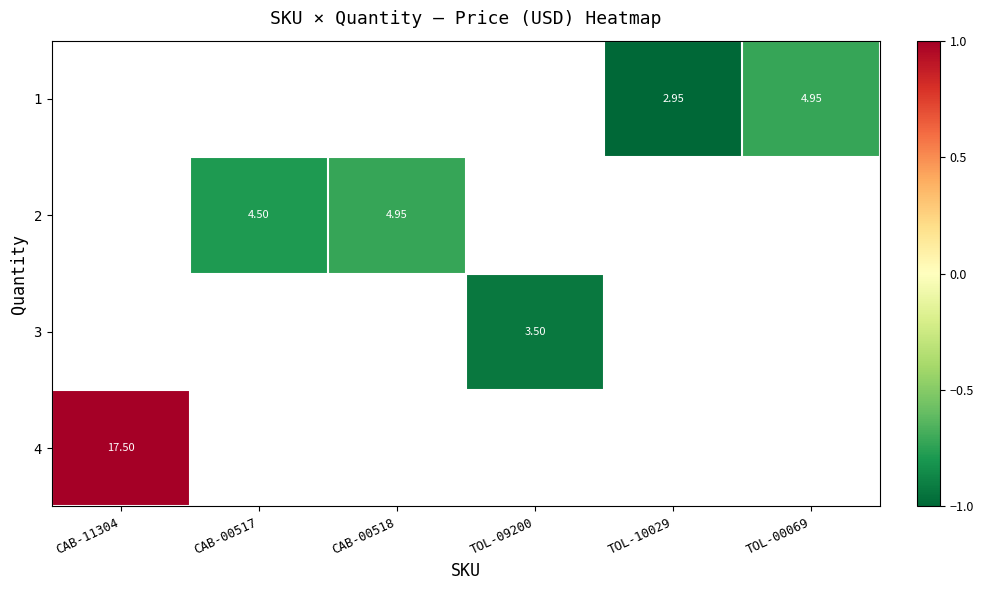

How many negative values does the row_1 series have?

2